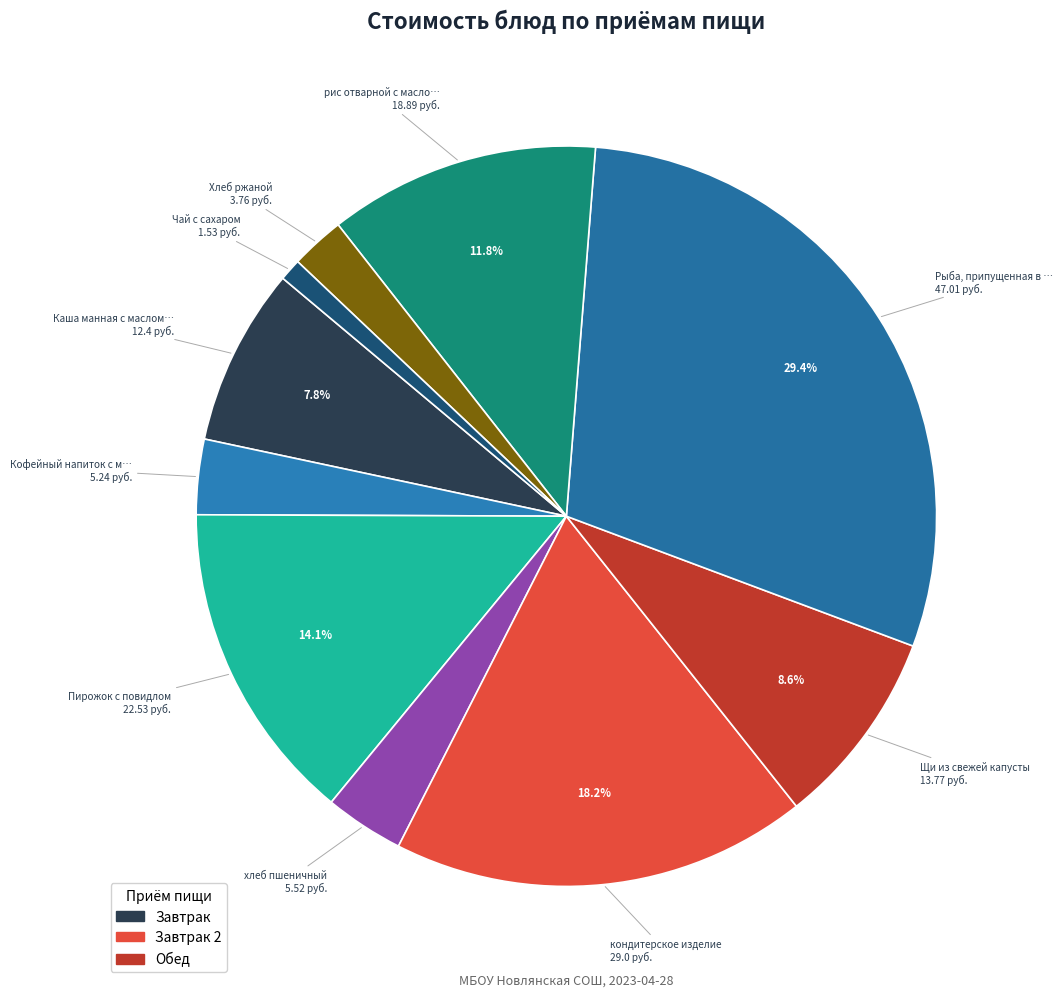

How many segments does this pie chart have?

10